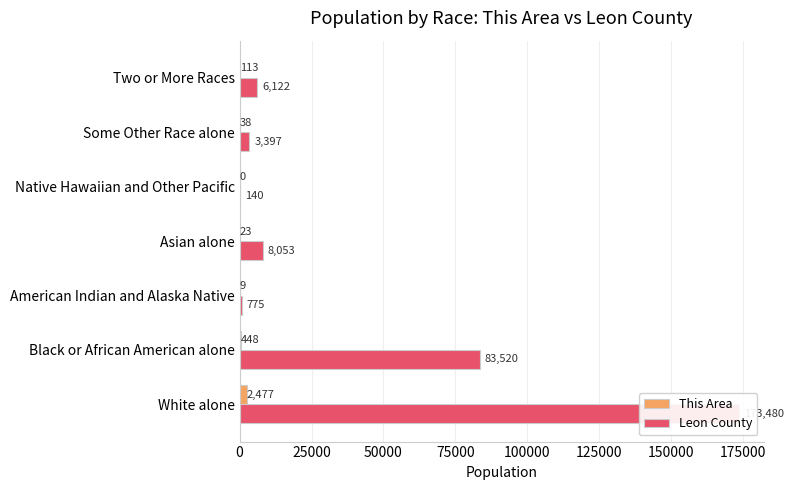

What is the difference between the second highest and second lowest values in the This Area series?

439